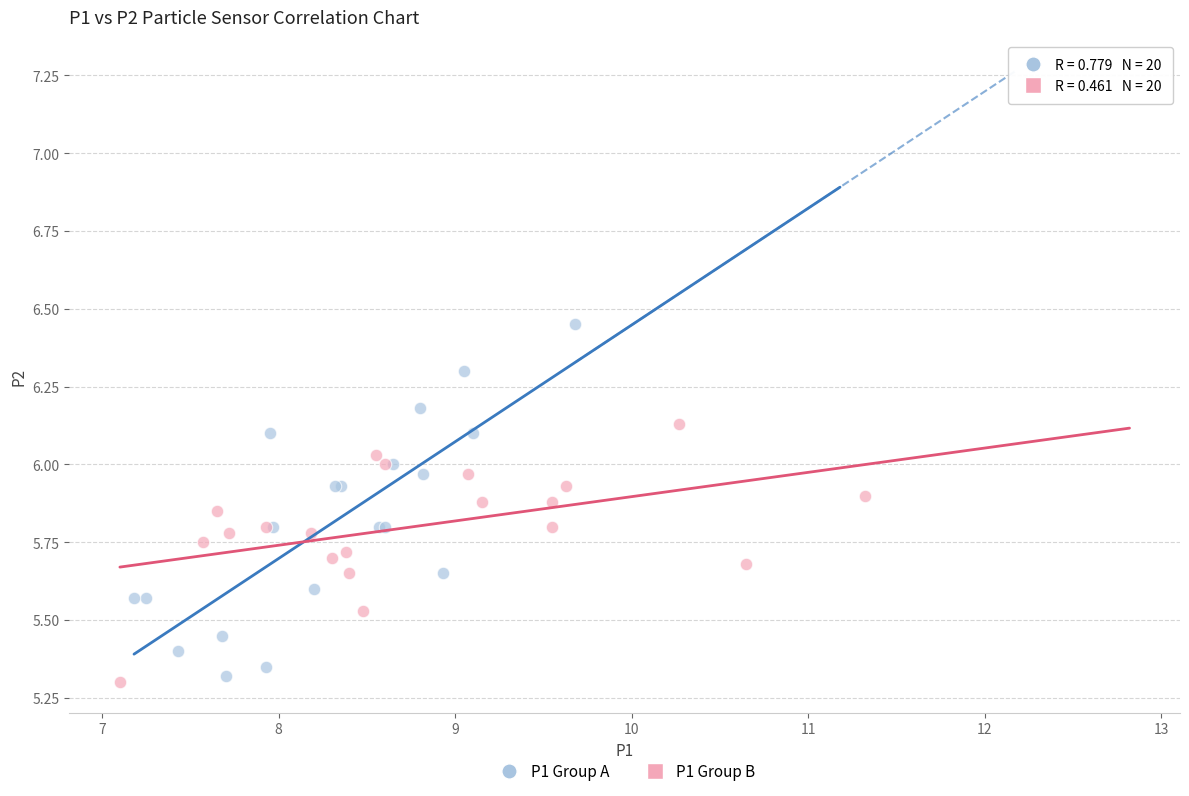

Which series has the widest spread of Y values?

P1 Group A